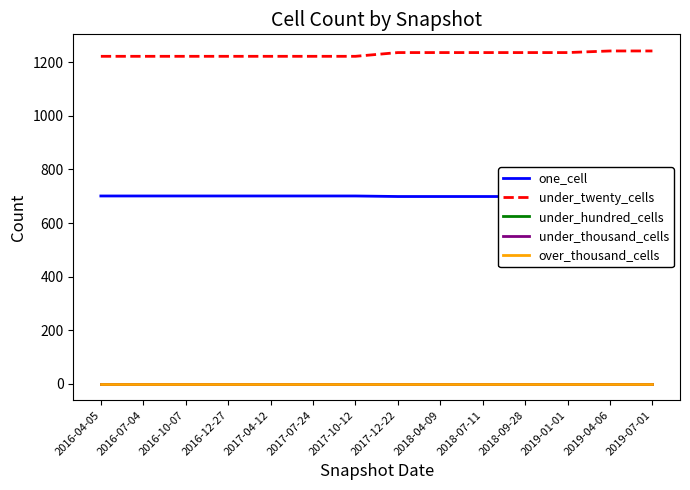

How many distinct data groups are displayed?

5